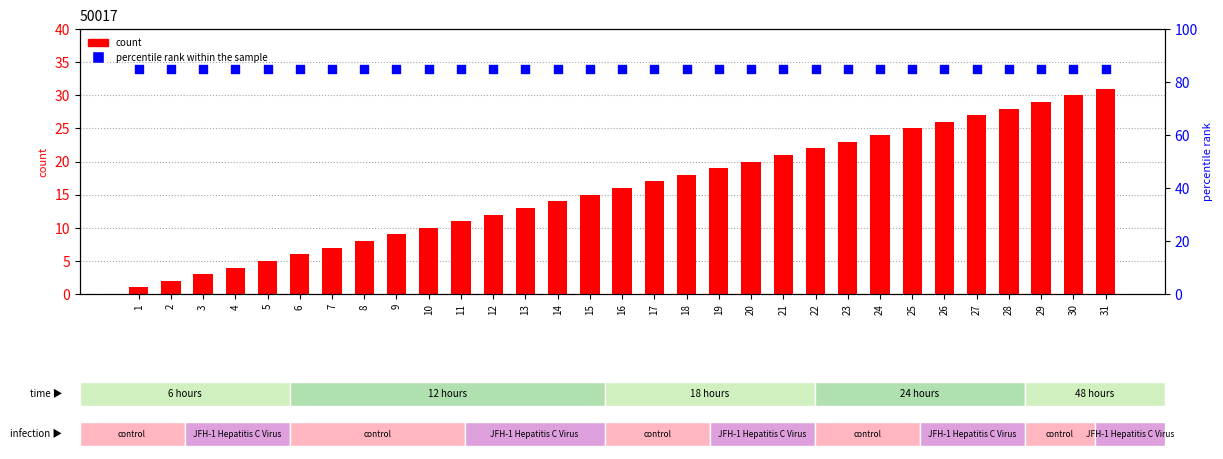

What are all the series names shown in the legend?

count, percentile rank within the sample